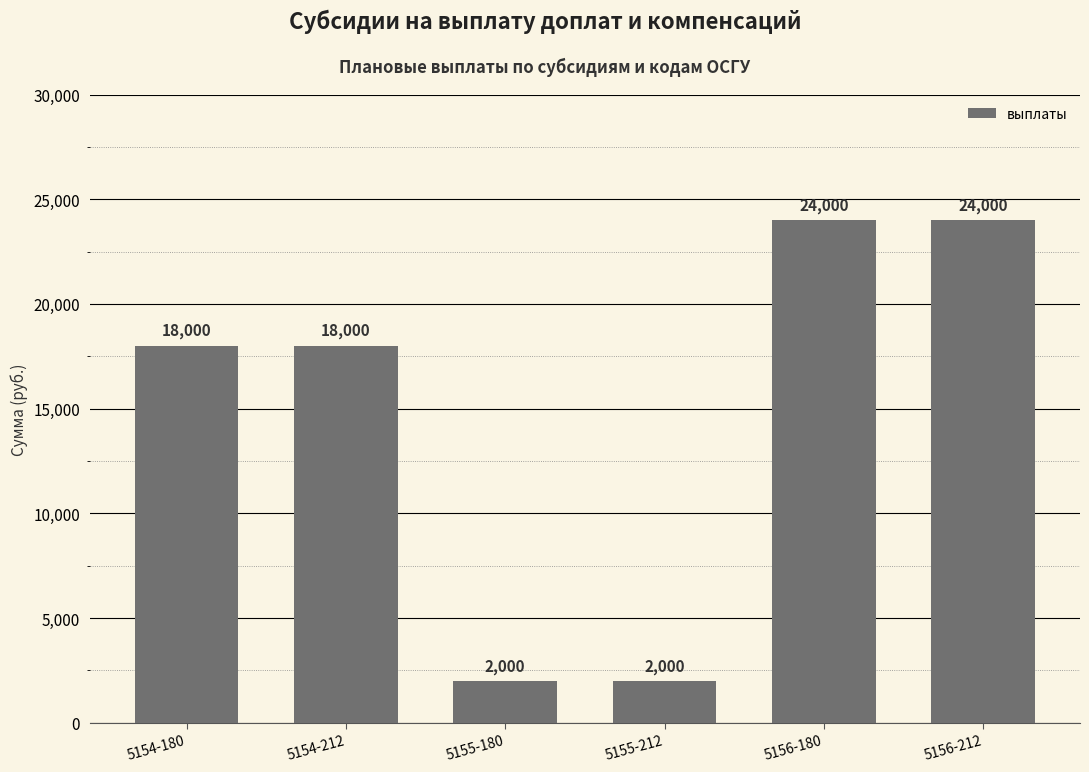

Read the value at 5154-212, to the nearest 10.

18000